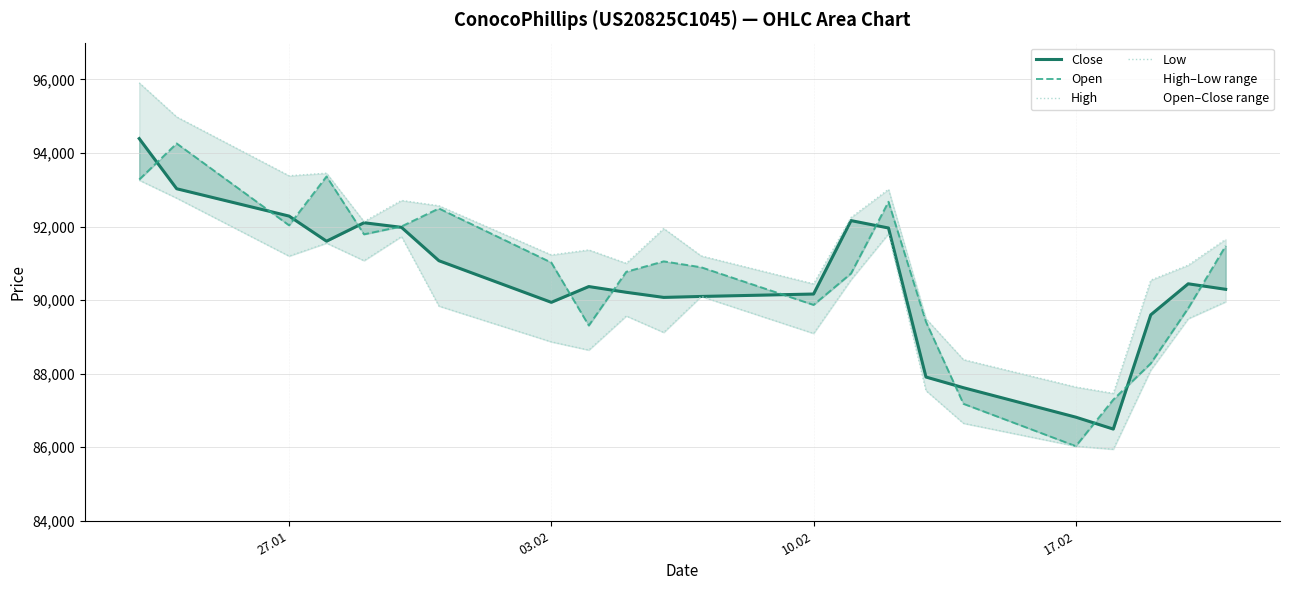

What is the smallest value displayed?

85945